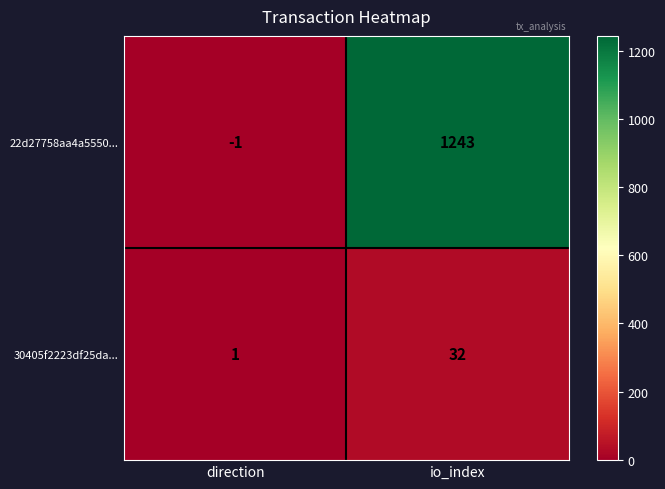

At how many categories does at least one series exceed 1183?

1